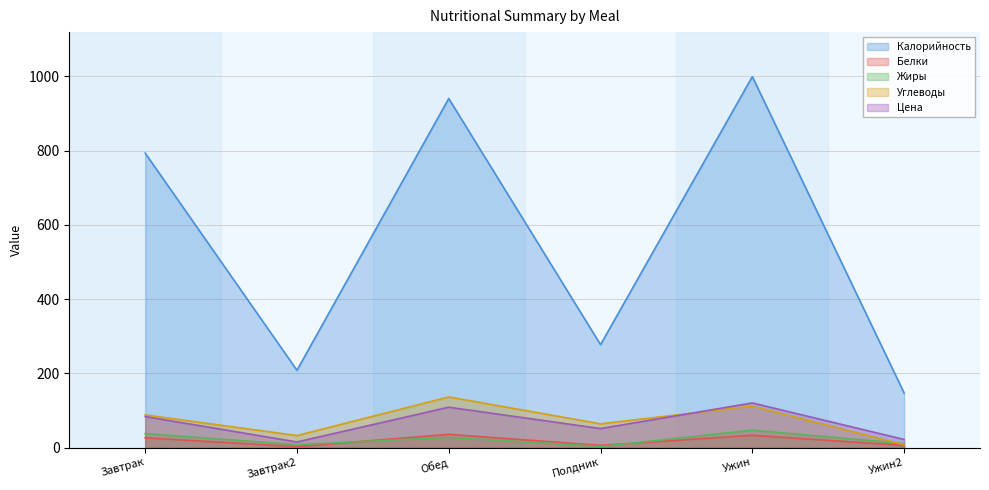

How many interior local valleys does the Цена series have?

2